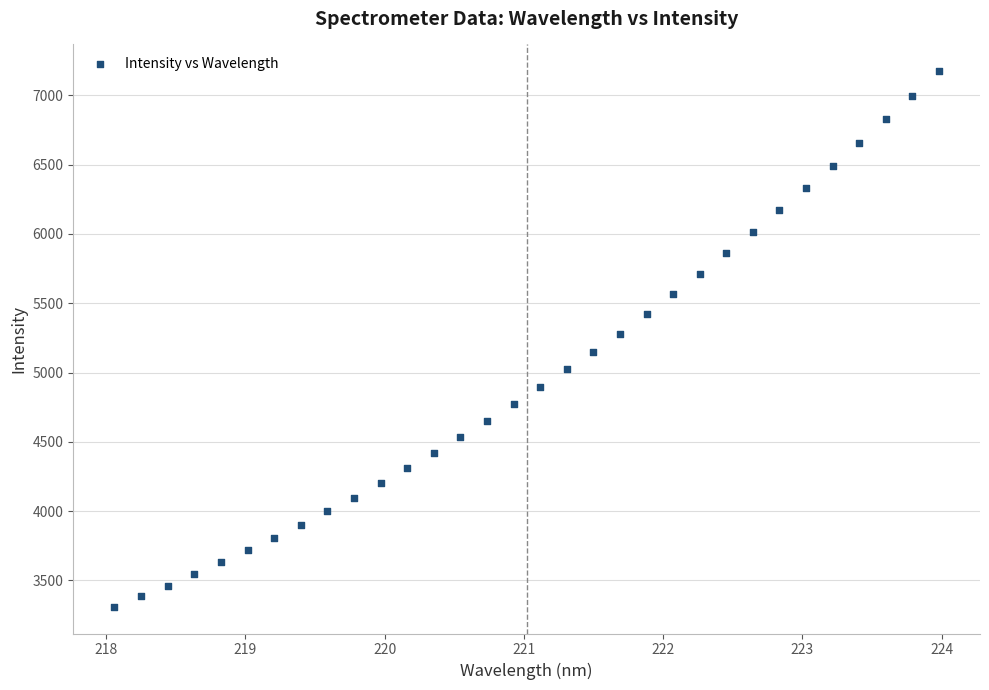

What is the range of Y values (max minus min)?

3863.7